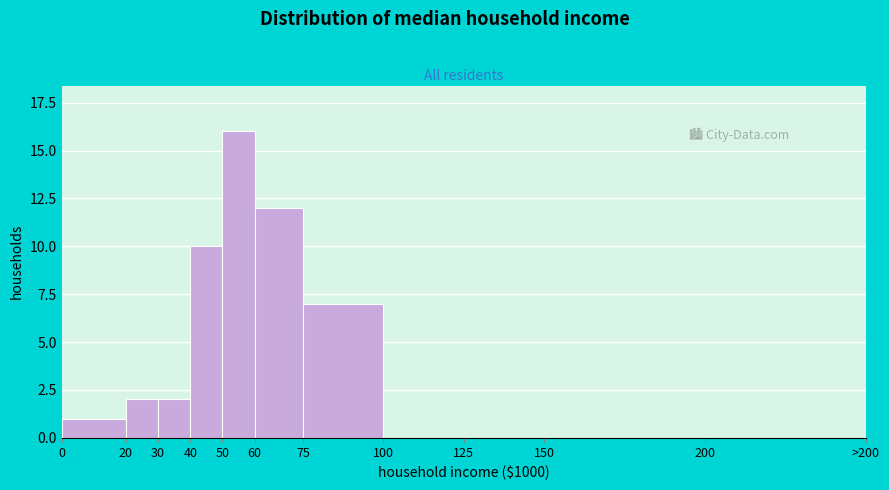

Reading left to right, list all the values displayed in this chart.

0=1	20=2	30=2	40=10	50=16	60=12	75=7	100=0	125=0	150=0	200=0